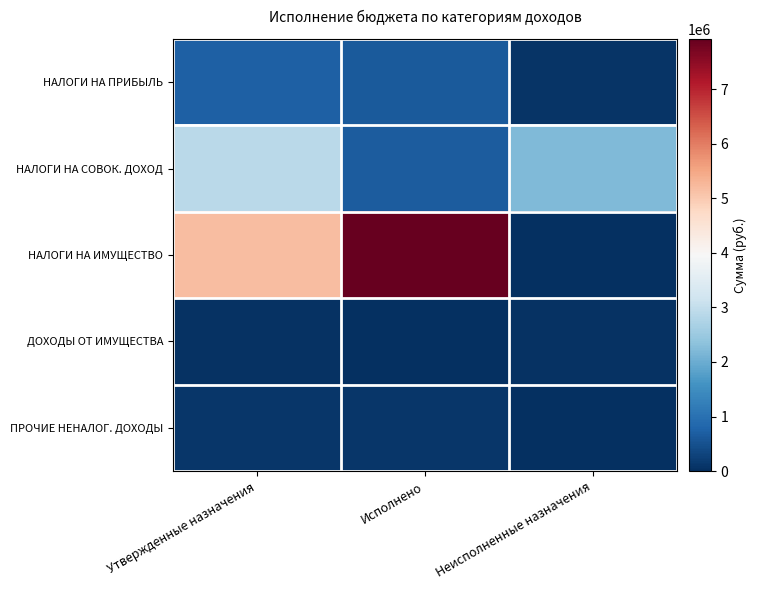

At how many categories does at least one series exceed 4684290?

2